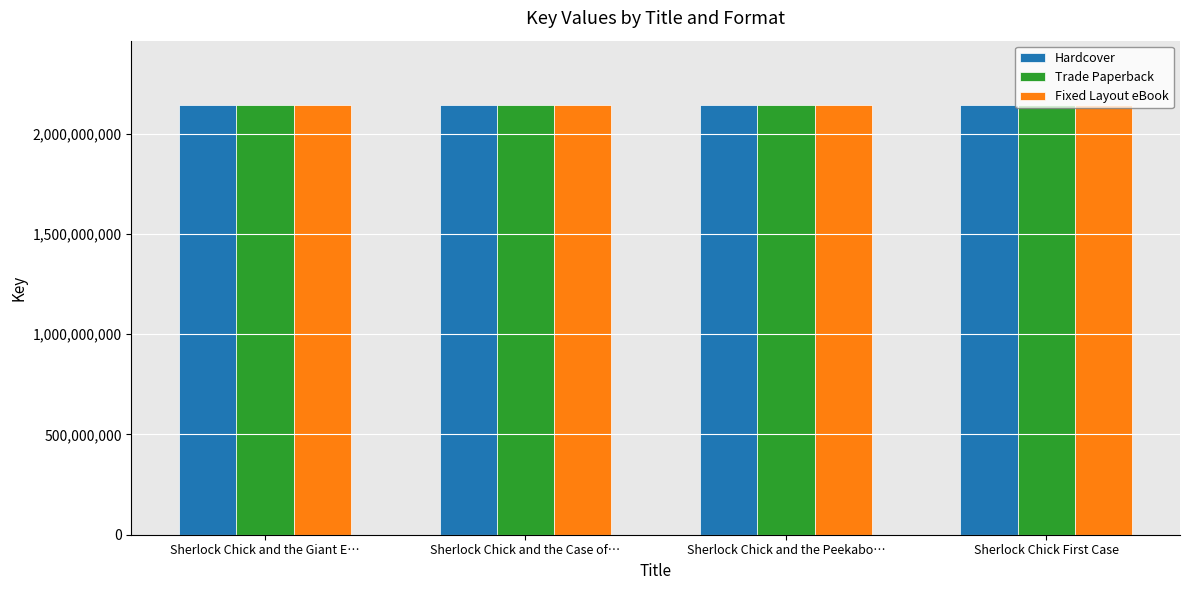

Count the number of data series in this chart.

3